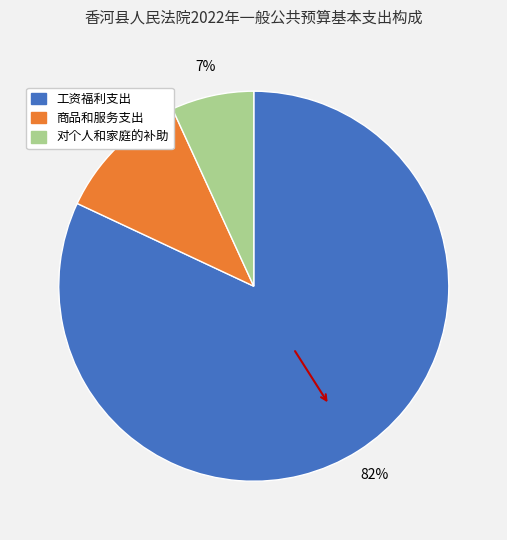

To the nearest percent, what portion does 工资福利支出 represent?

82%